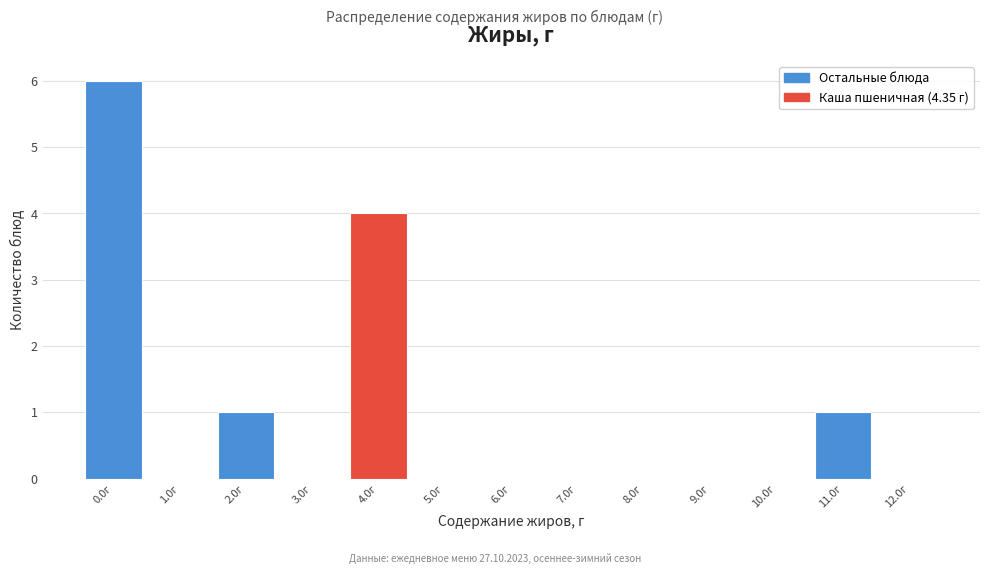

Reading right to left, extract all data points from this chart.

12.0г=0	11.0г=1	10.0г=0	9.0г=0	8.0г=0	7.0г=0	6.0г=0	5.0г=0	4.0г=4	3.0г=0	2.0г=1	1.0г=0	0.0г=6